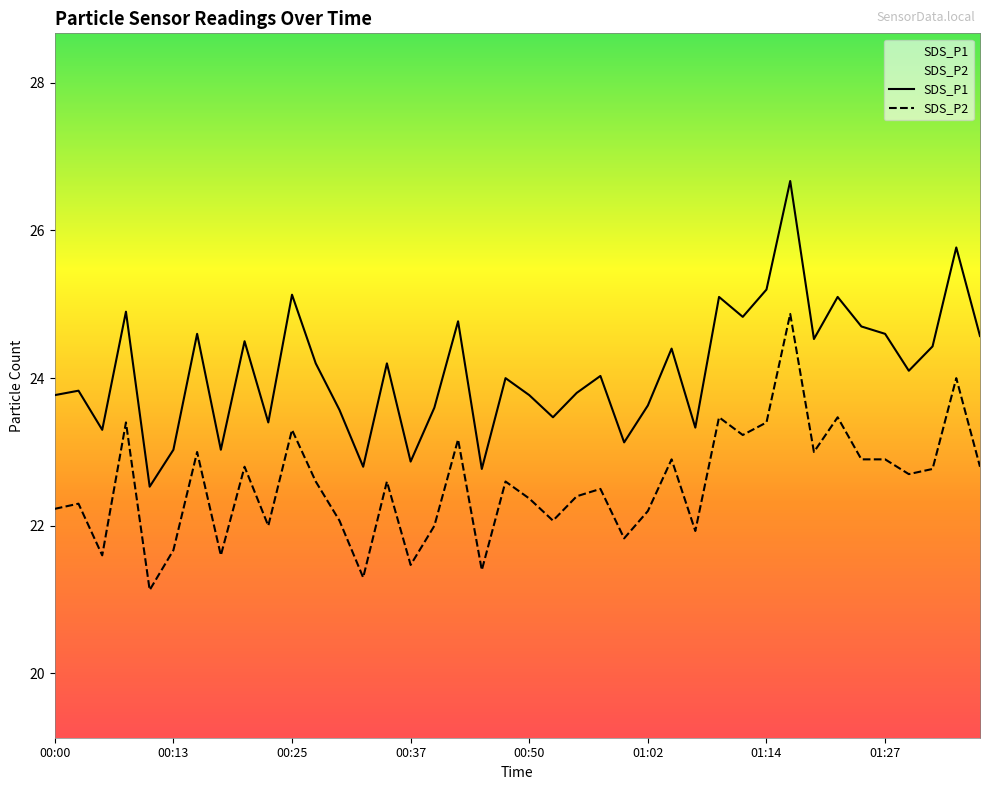

How many series are shown in this chart?

2